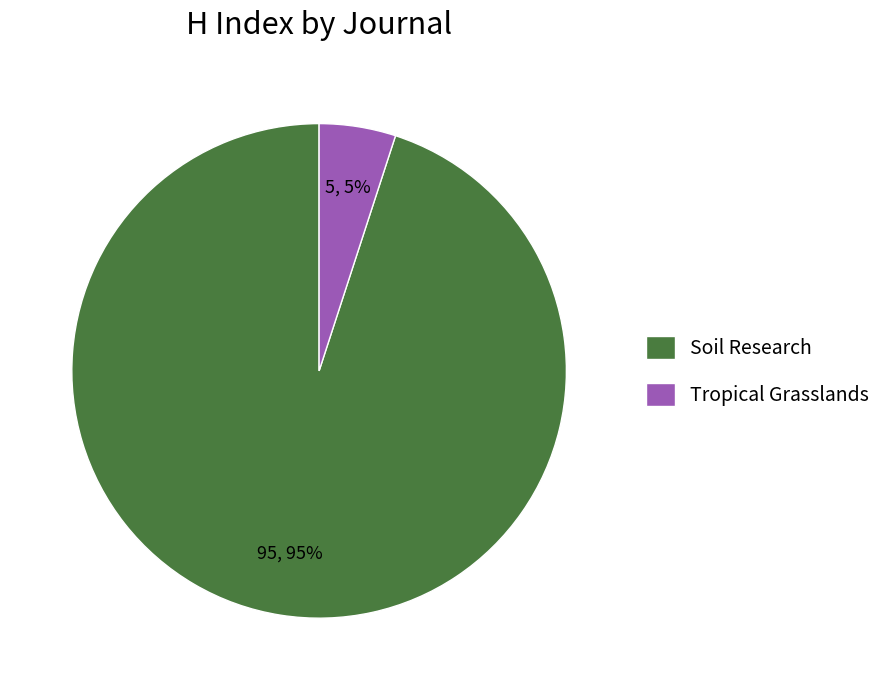

To the nearest percent, what is the combined percentage of Soil Research and Tropical Grasslands?

100%